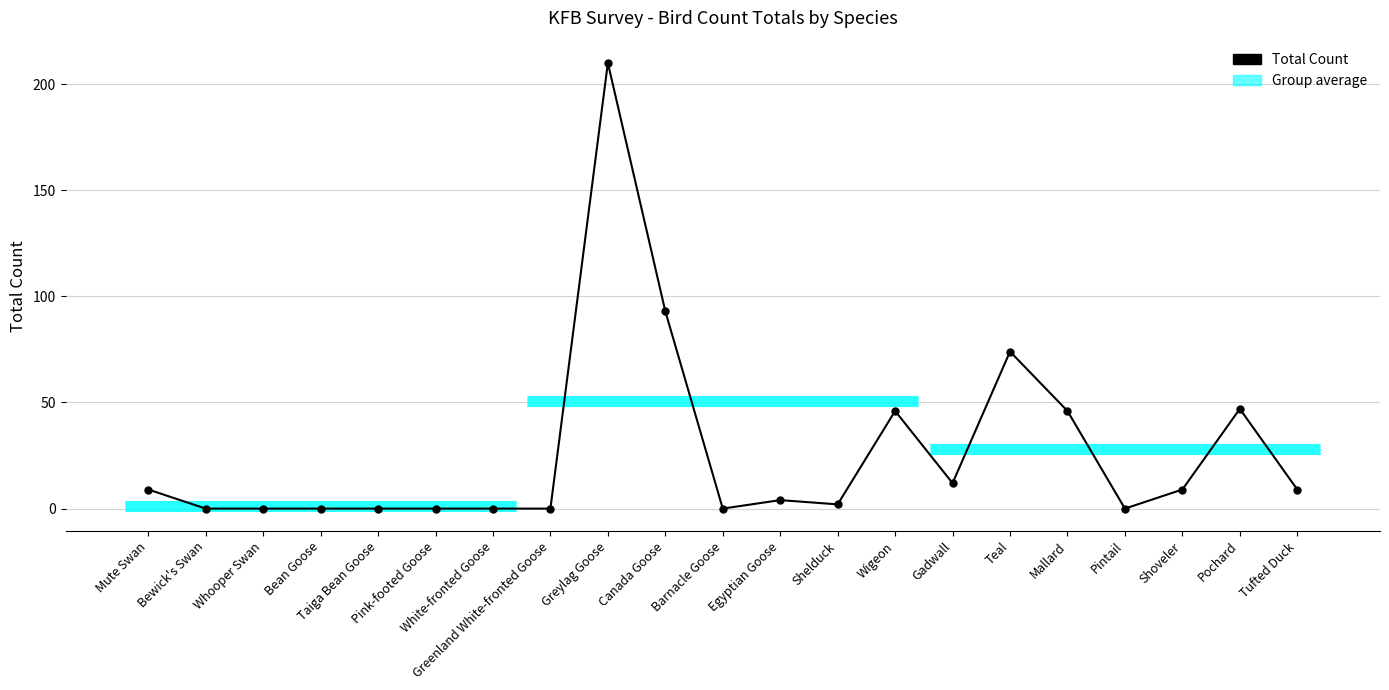

Count the number of categories in the chart.

21